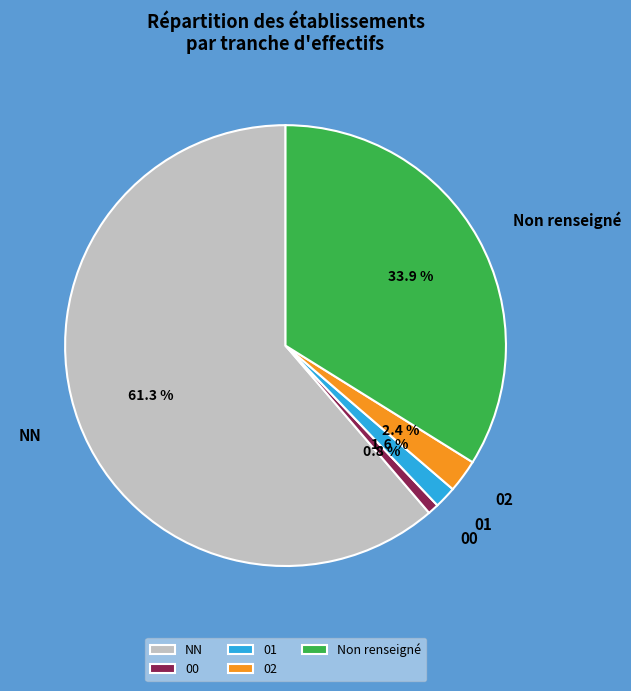

Which category has the smallest portion of the pie?

00